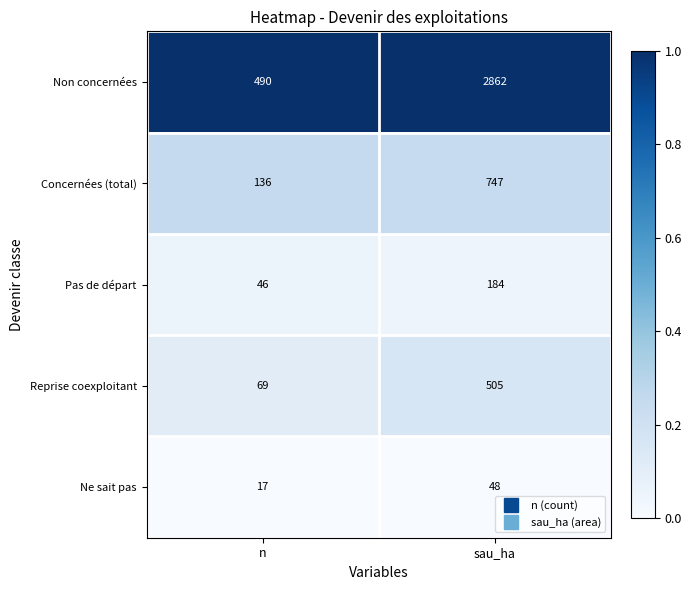

What is the lowest value of the Reprise coexploitant series?

69